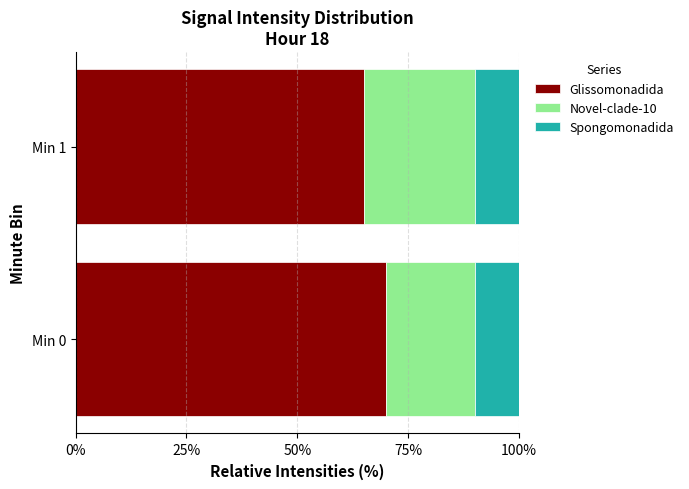

Rank the categories by Glissomonadida value from highest to lowest.

Min 0, Min 1